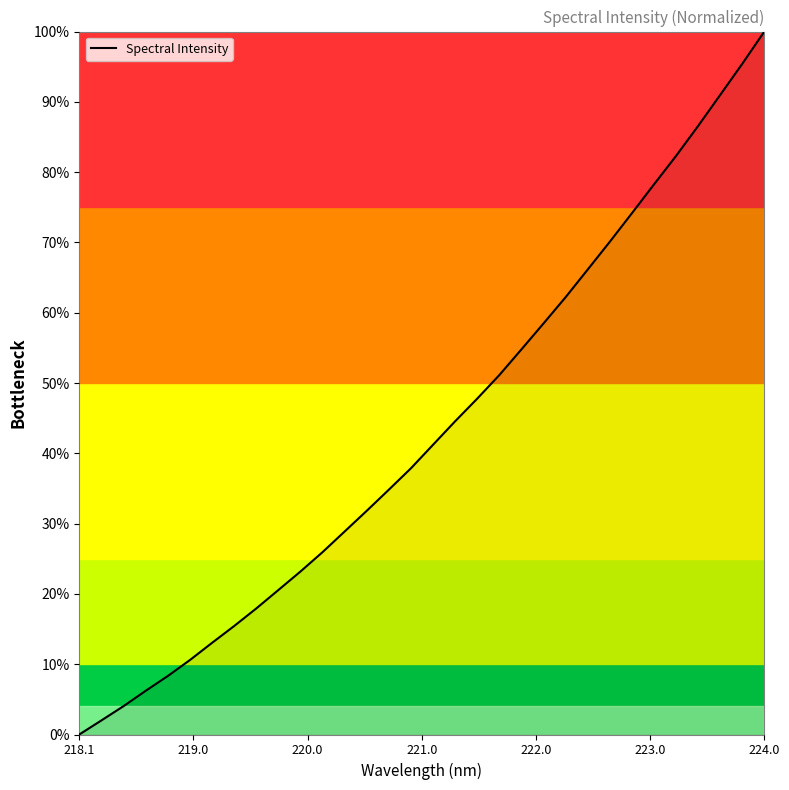

What is the difference between the maximum and minimum values?

100.0